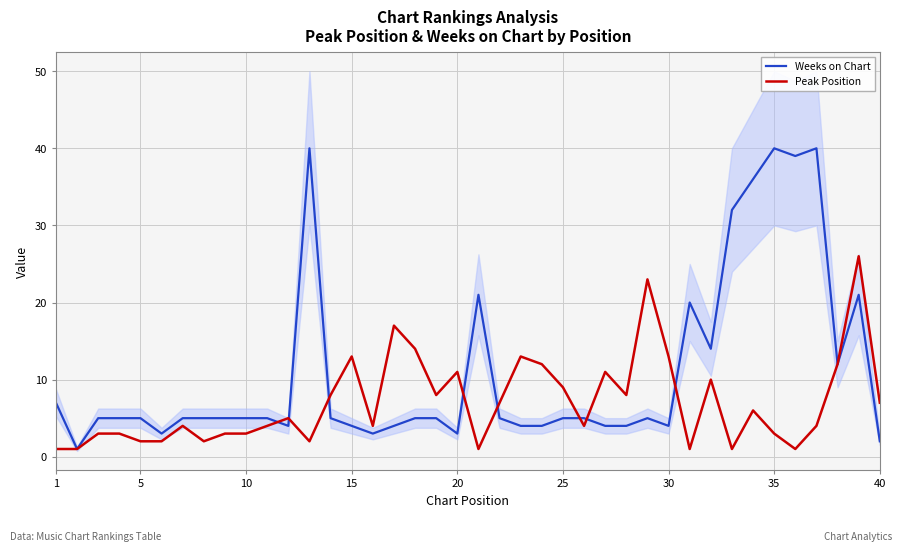

How many times do Peak Position and Weeks on Chart cross each other?

8